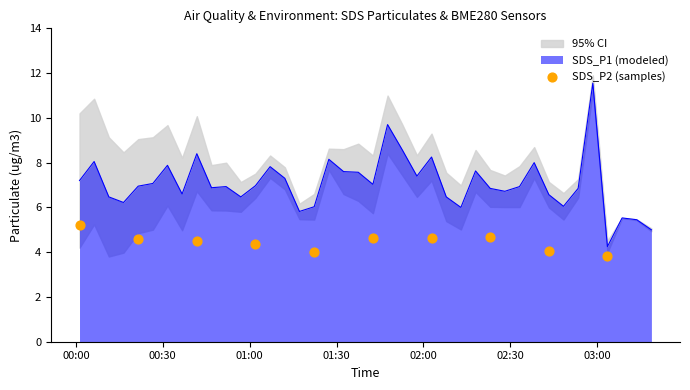

What is the change in value from 00:30 to 01:30?

-0.2